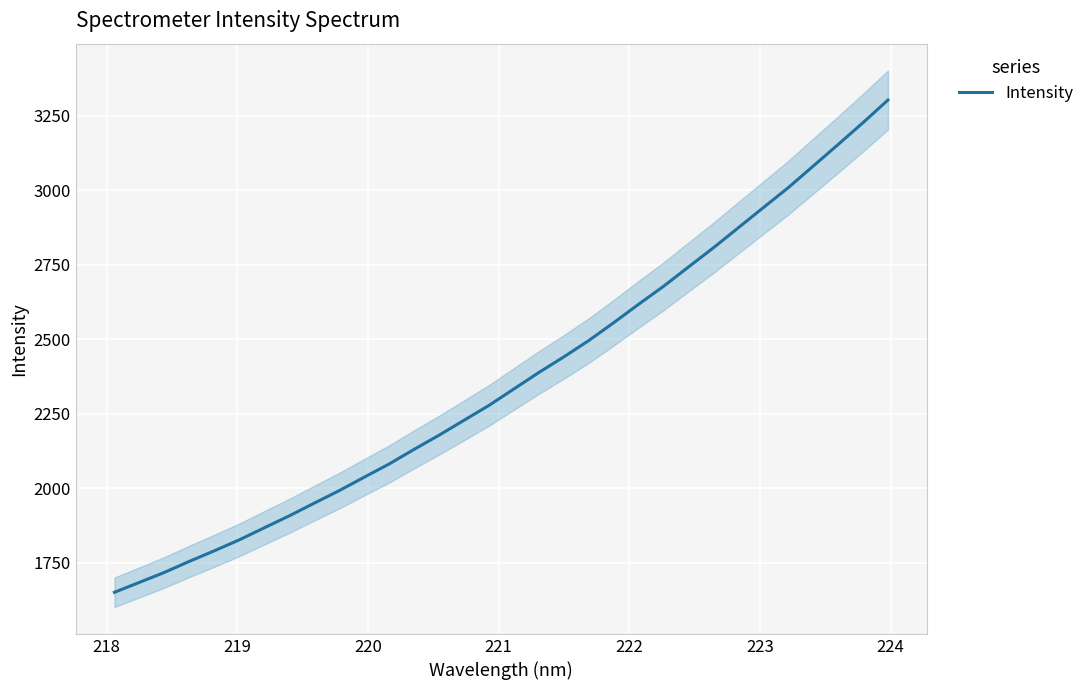

True or false: there are more than 1 points higher than both neighbors.

False